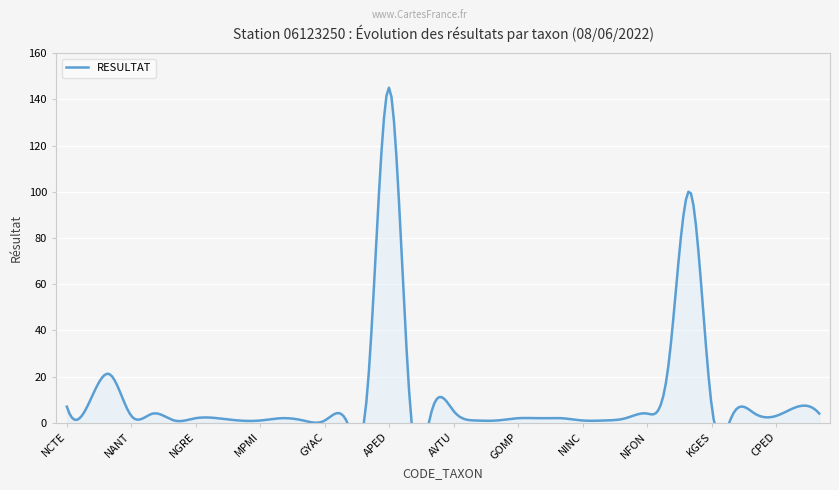

Which label corresponds to the smallest value in the chart?

NTTT